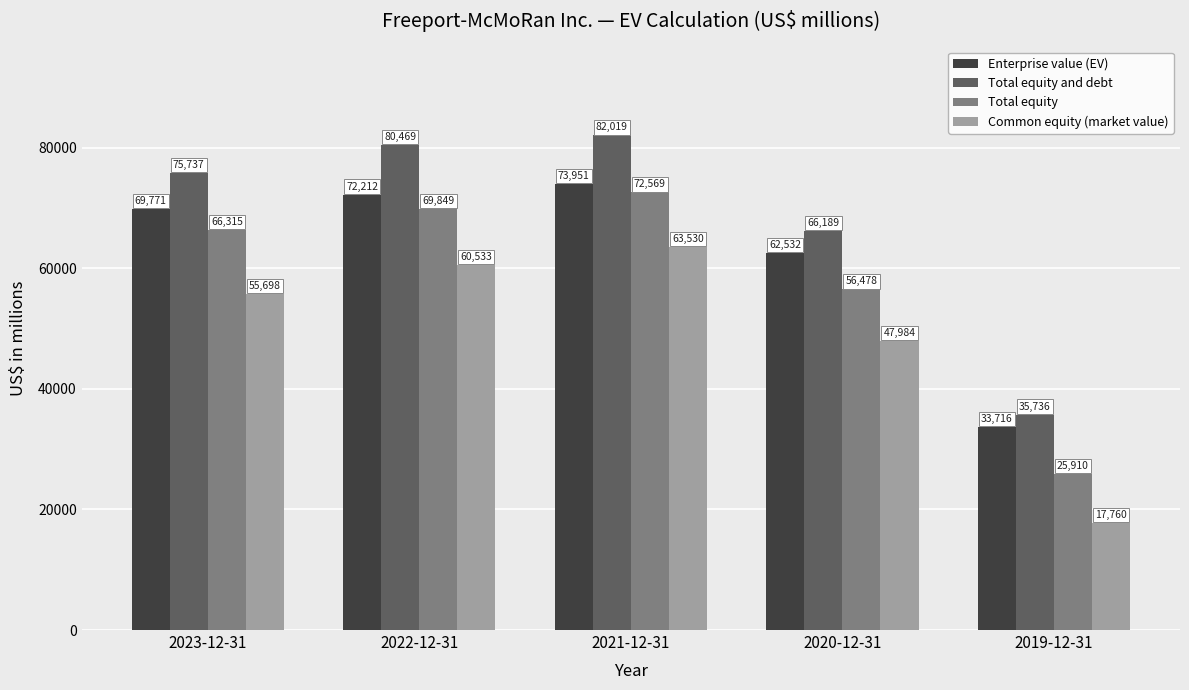

The value of Enterprise value (EV) at 2019-12-31 is 33716. True or false?

True